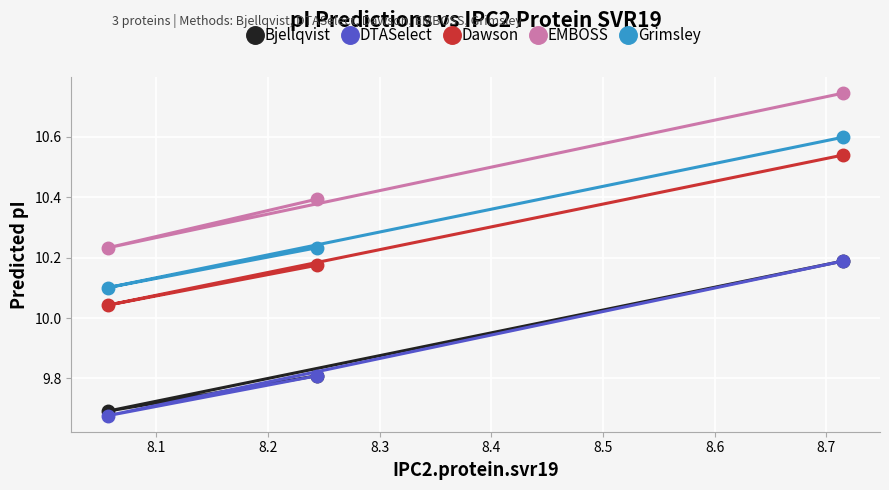

Which series has the largest total across all categories?

EMBOSS